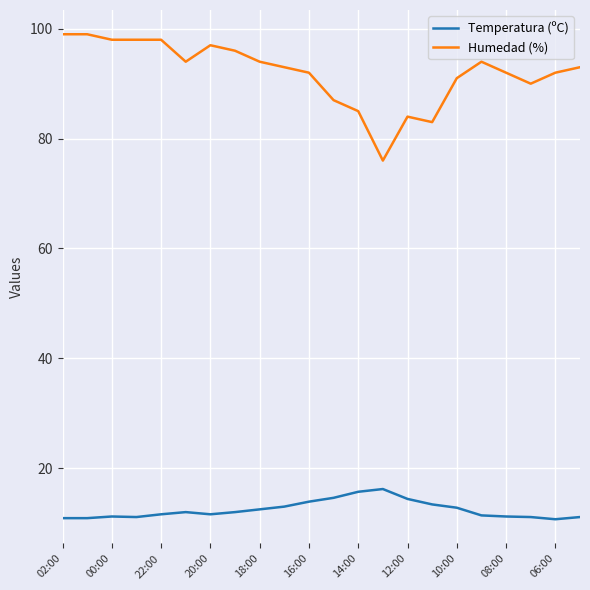

What is the maximum value shown in the chart?

99.0